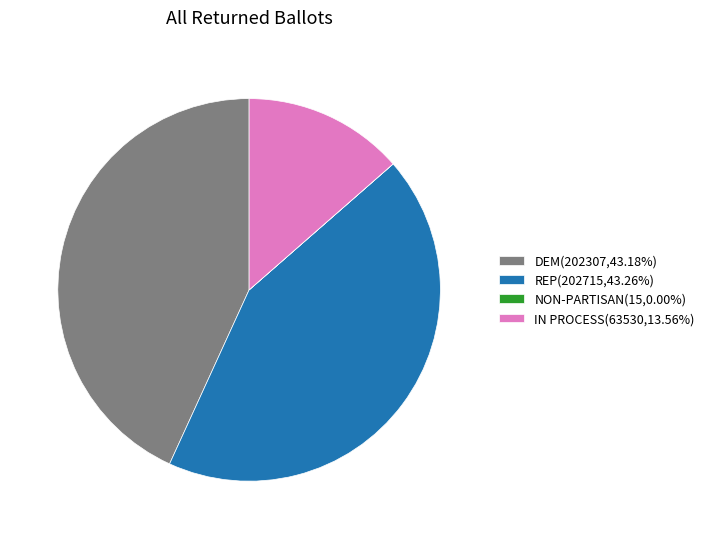

Is REP(202715,43.26%) the majority of the pie?

No